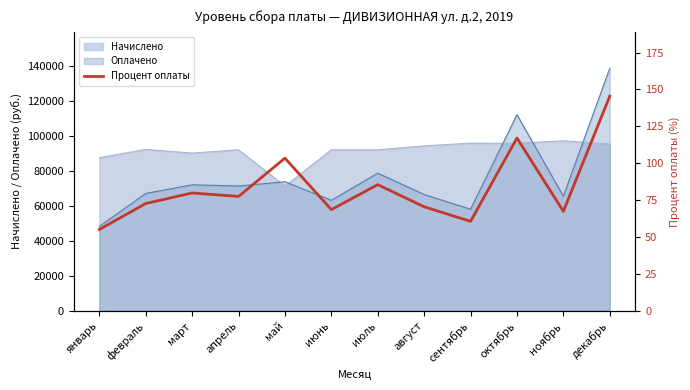

How many points are lower than both their immediate neighbors (excluding endpoints)?

4